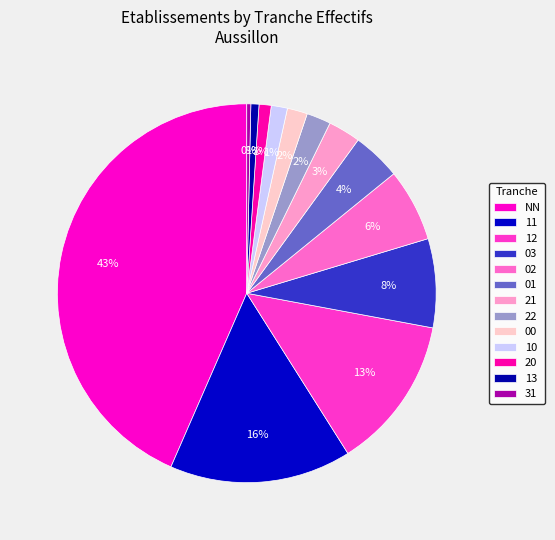

Does any single category account for the majority?

No